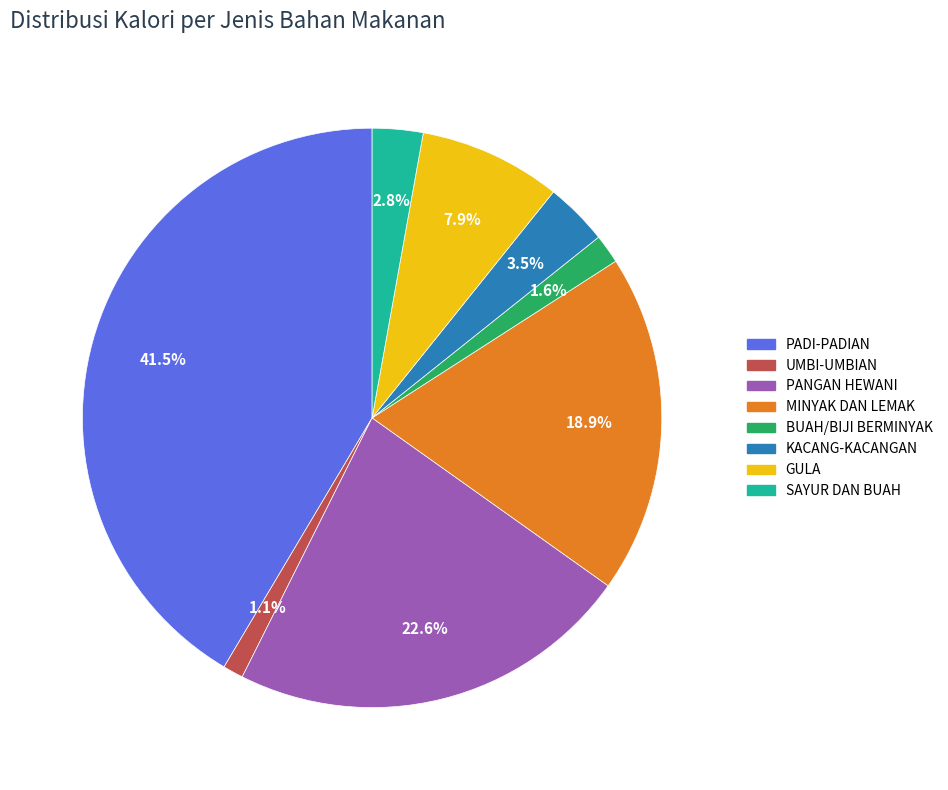

Does any single category account for the majority?

No